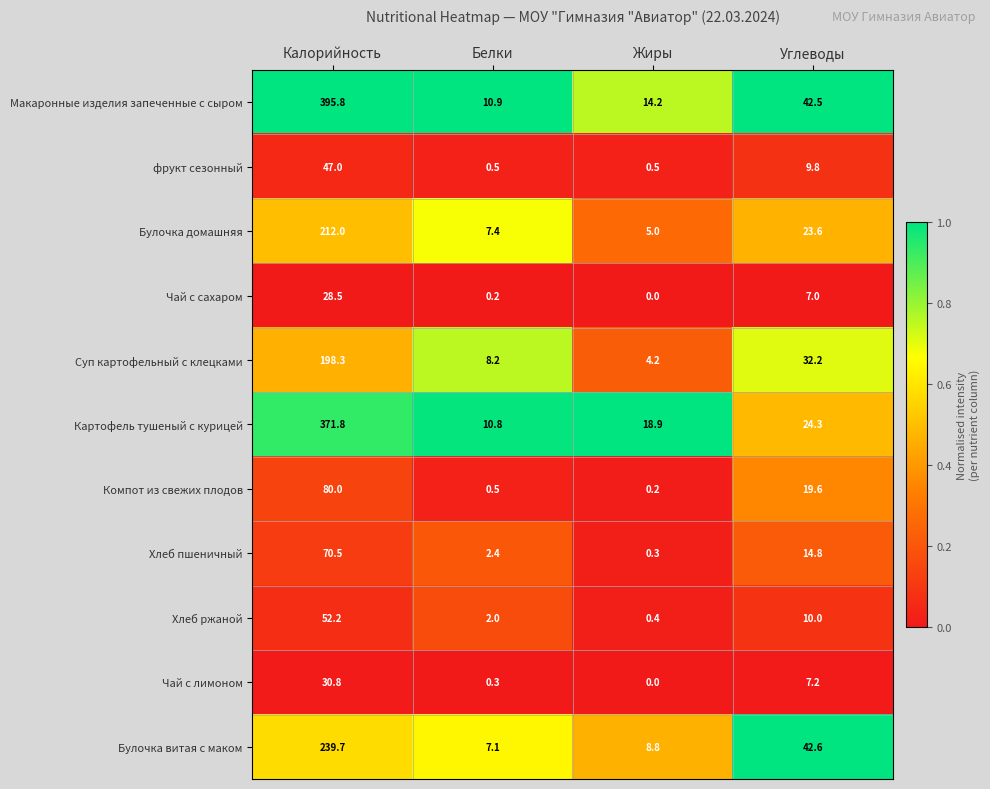

How many data points does each series have?

4